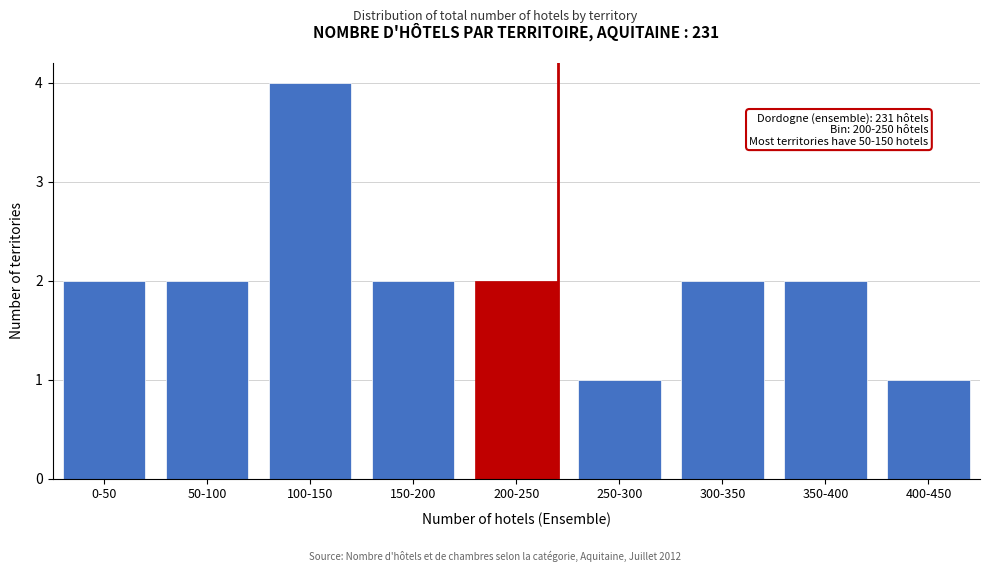

Reading right to left, transcribe all the data shown in this chart.

1	2	2	1	2	2	4	2	2